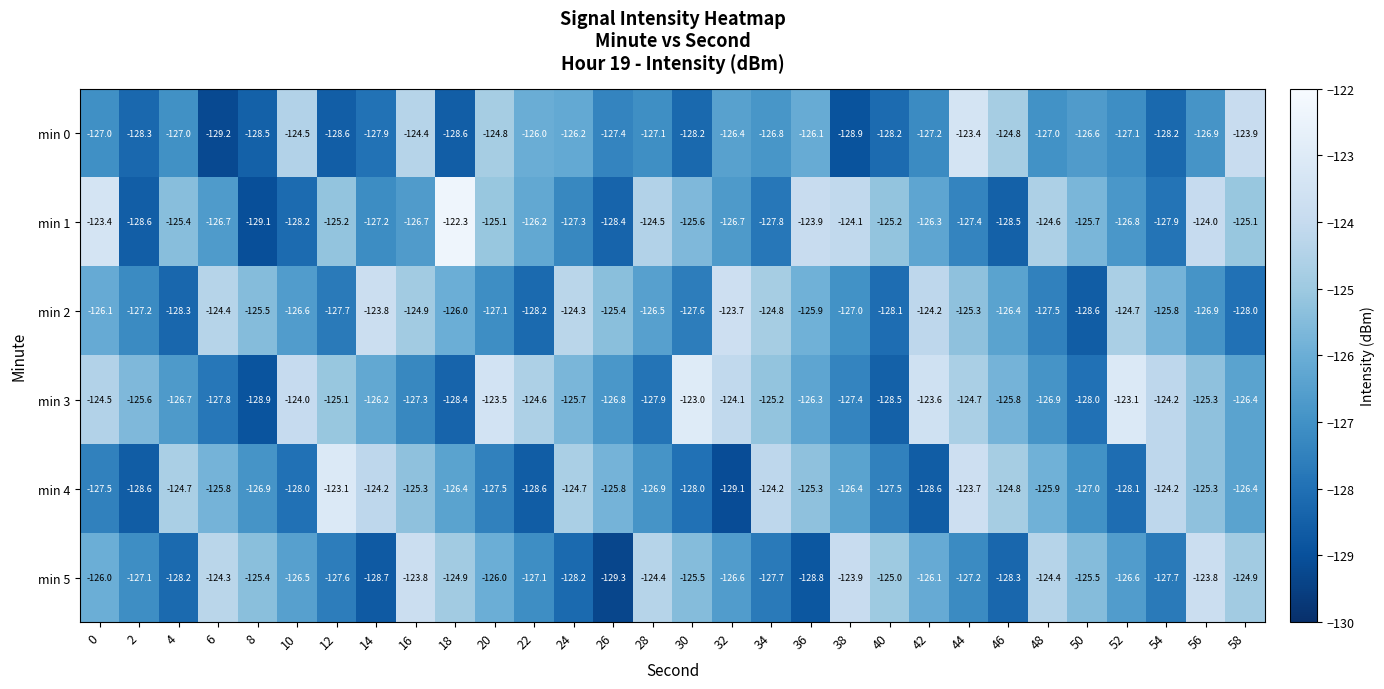

What is the sum of all min 3 values?

-3775.5